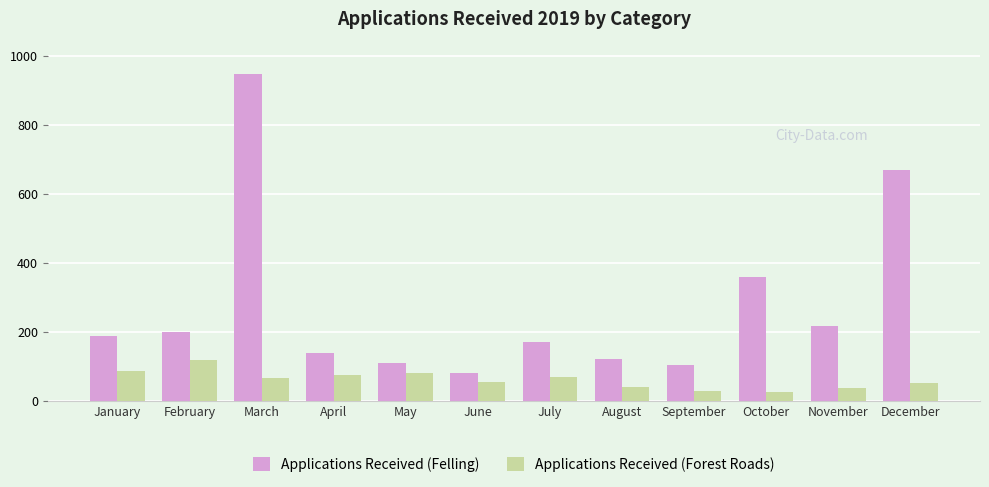

What are all the series names shown in the legend?

Applications Received (Felling), Applications Received (Forest Roads)